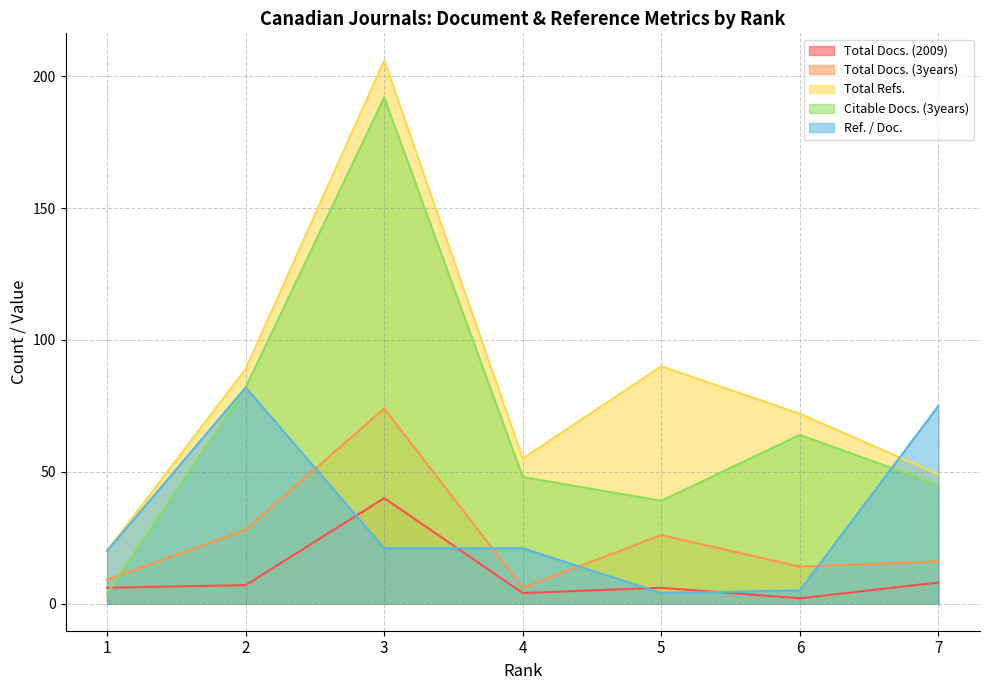

True or false: Citable Docs. (3years) and Total Refs. cross at least once.

False